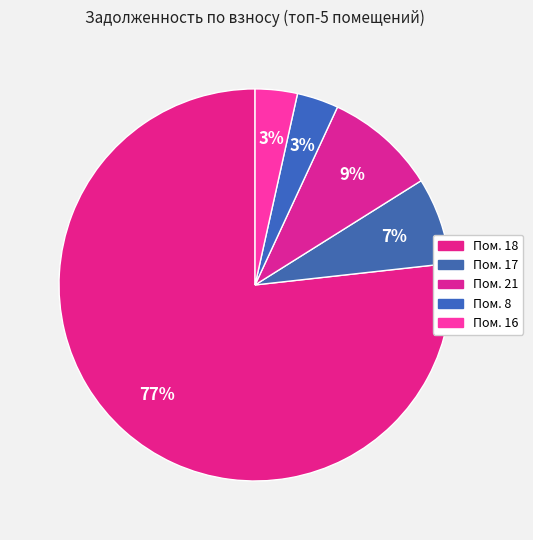

Count the number of slices in the pie.

5